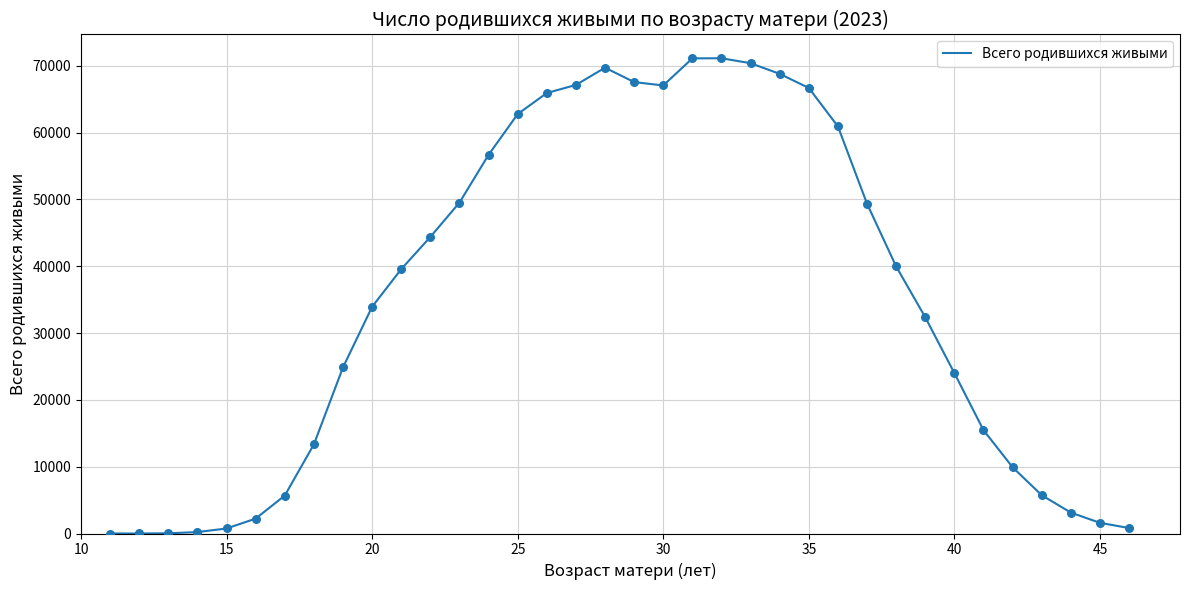

What is the difference between the maximum and minimum values?

71134